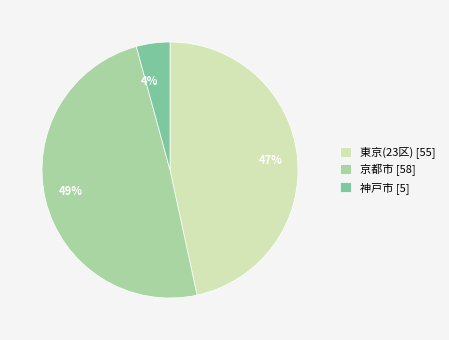

Does 京都市 account for over 50% of the chart?

No